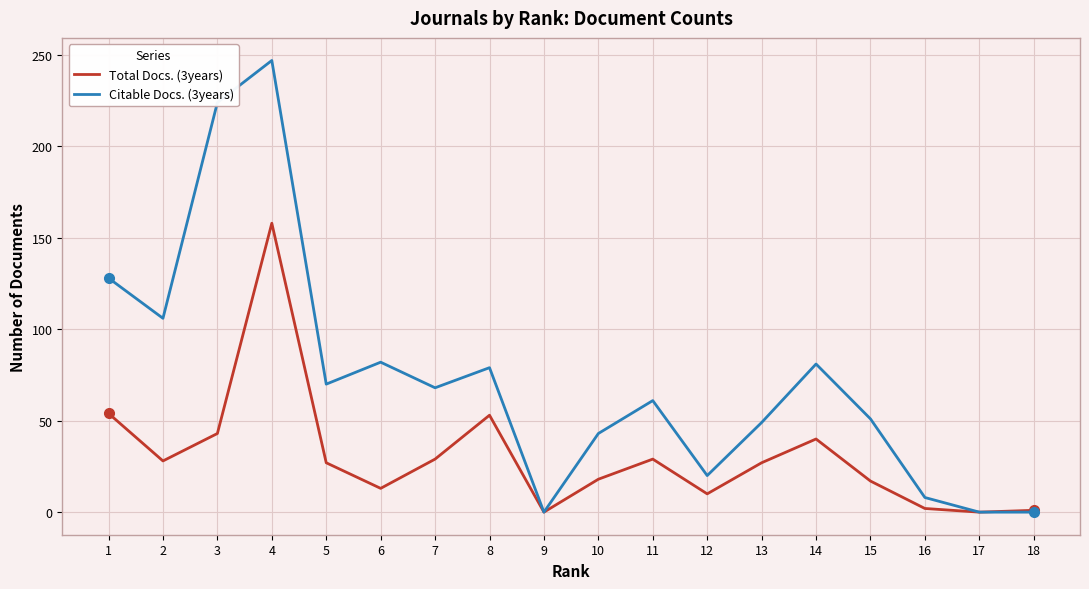

Which category has the highest value in the Total Docs. (3years) series?

4